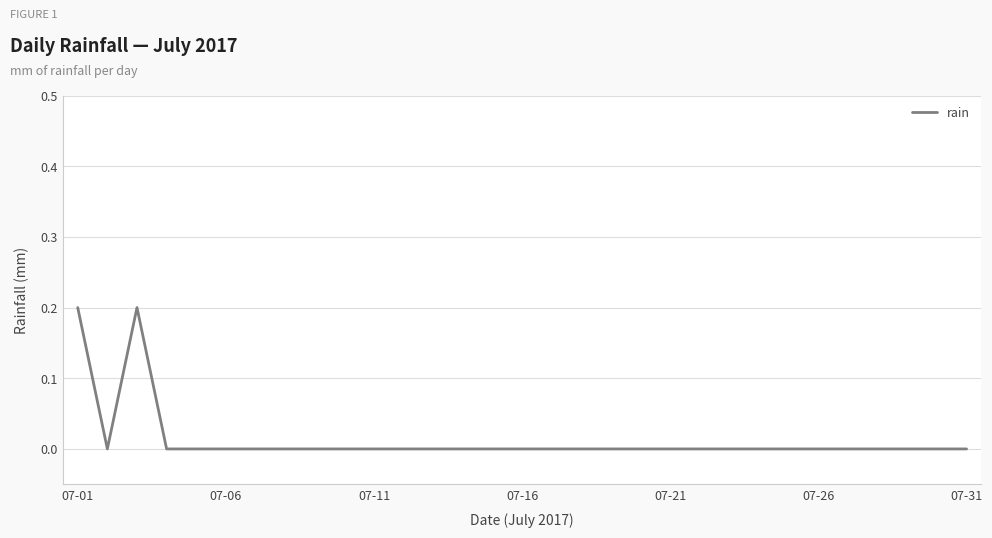

What is the difference between the maximum and minimum values?

0.2